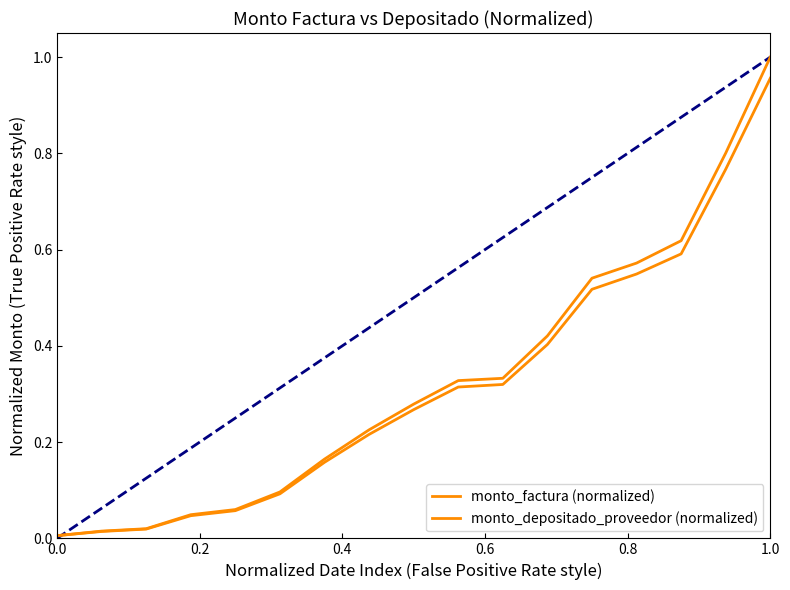

Does the chart have visible grid lines?

No